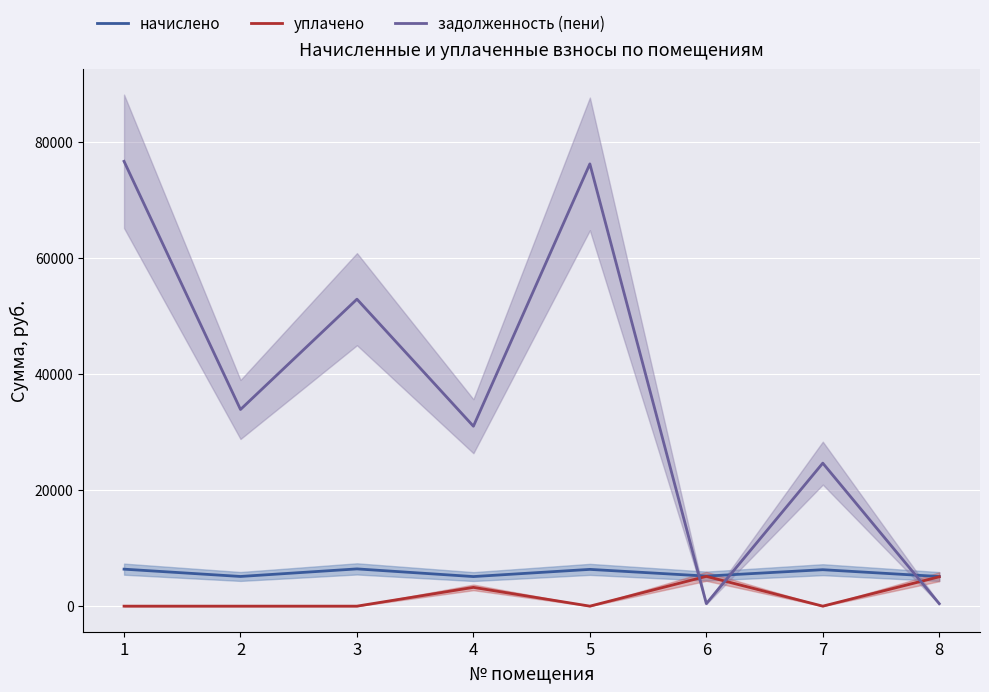

The value of начислено at 8 is 7861.5. True or false?

False